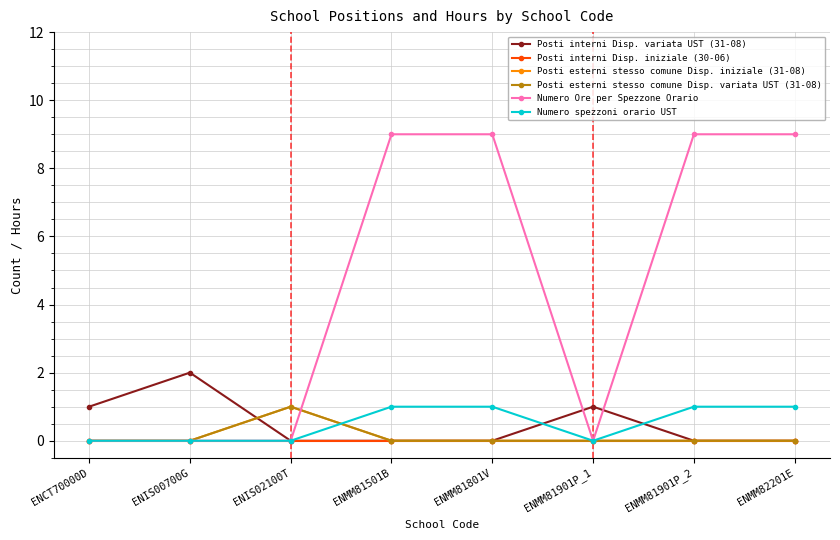

True or false: Numero Ore per Spezzone Orario and Posti esterni stesso comune Disp. iniziale (31-08) cross at least once.

True